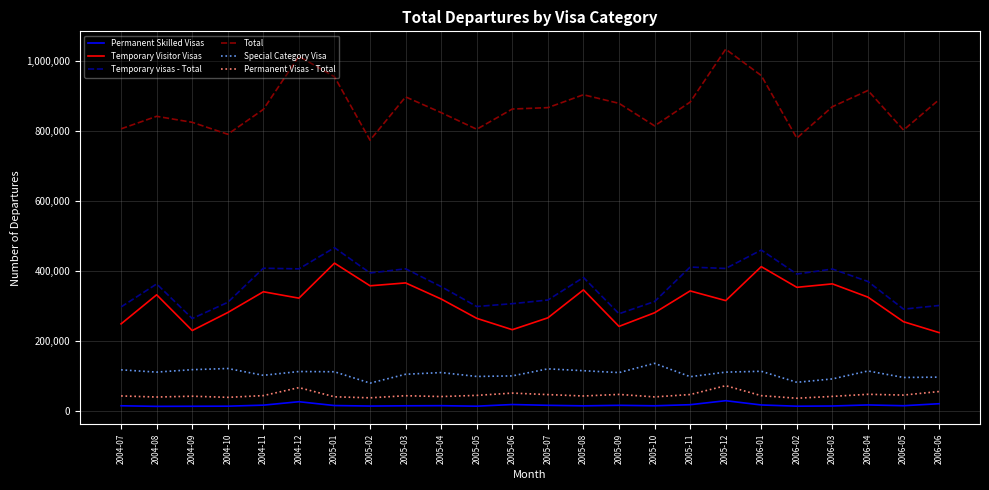

Where is the first local maximum for Total?

2004-08